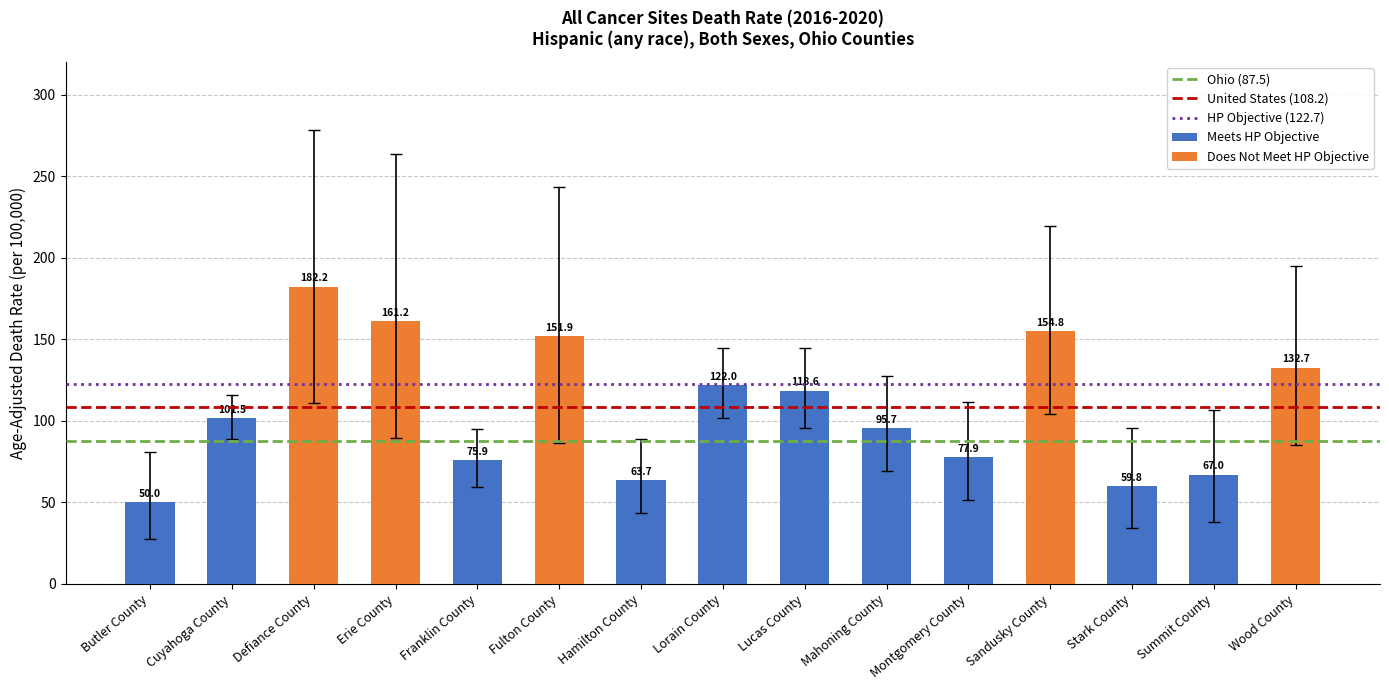

What is the sum of all Lower CI values?

1086.3